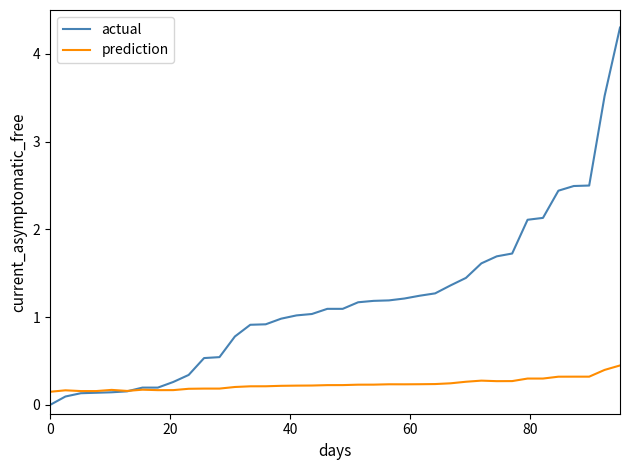

How many series are shown in this chart?

2